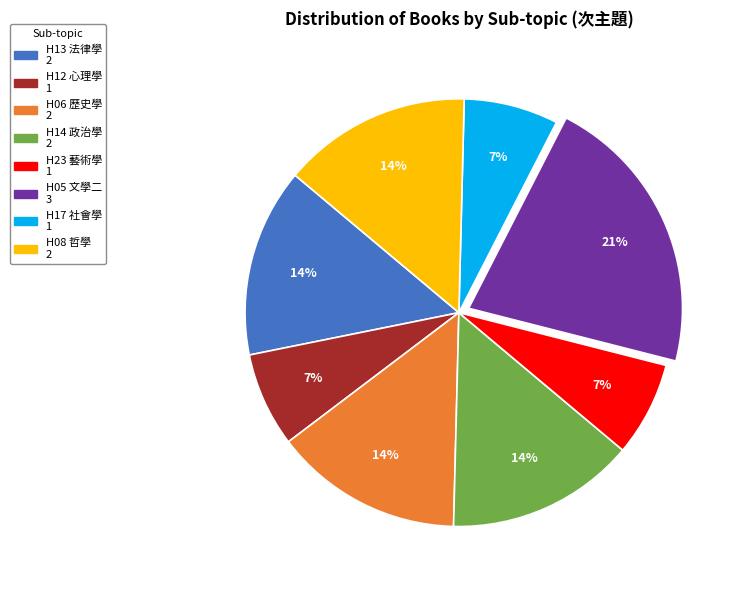

To the nearest percent, what is the difference between the largest and smallest slice percentages?

14%